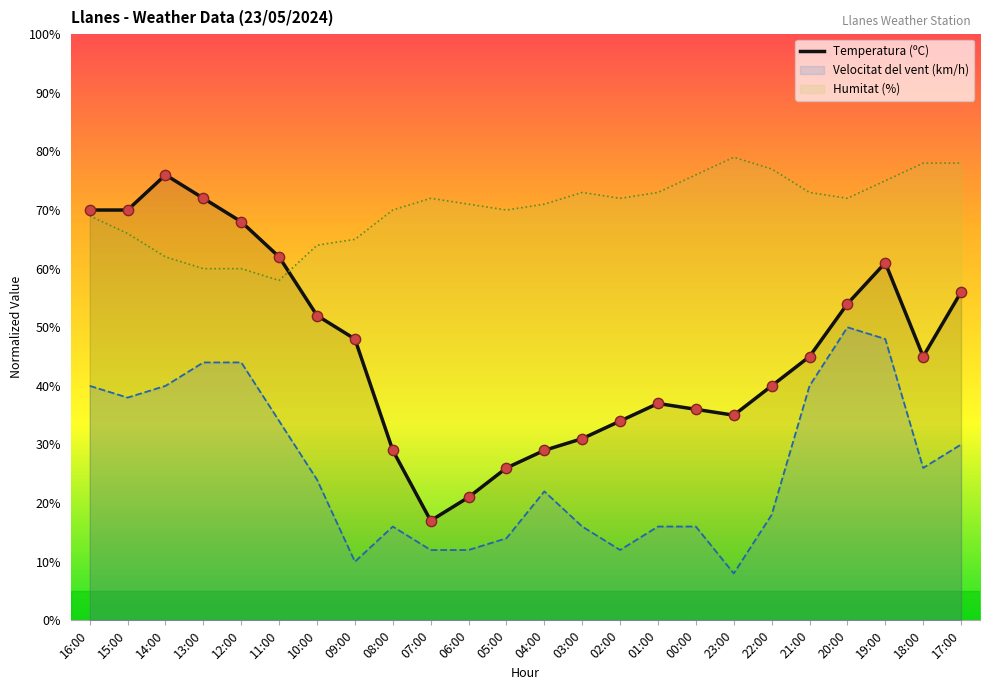

What is the ratio of the value at 05:00 to the value at 16:00?

0.4